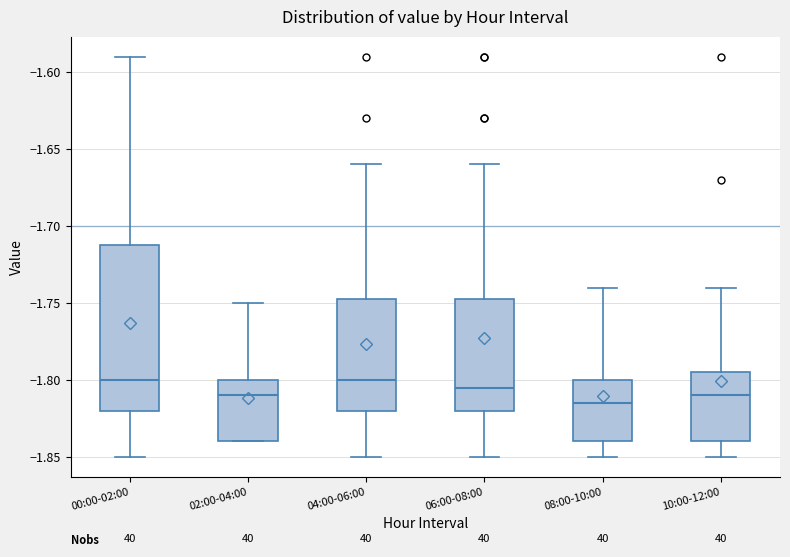

Where does the median line of the box for 06:00-08:00 sit on the y-axis? The values are not printed on the chart, so give them approximately, as read against the axis.

-1.805